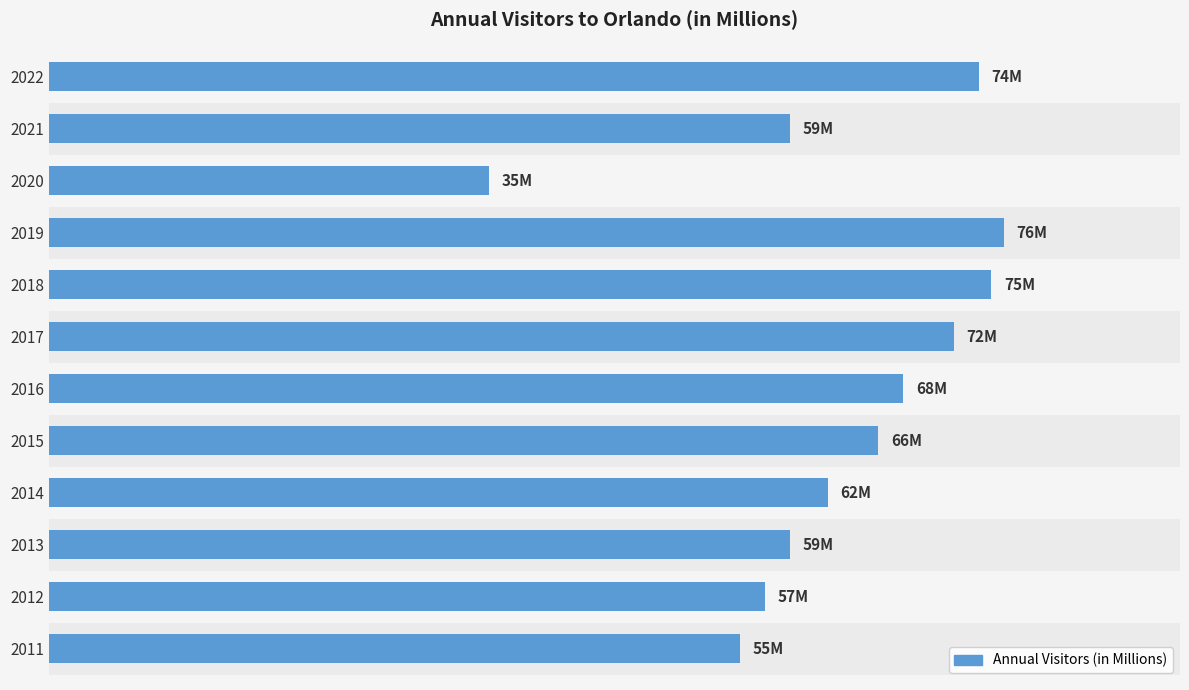

How many bars are there in total?

12